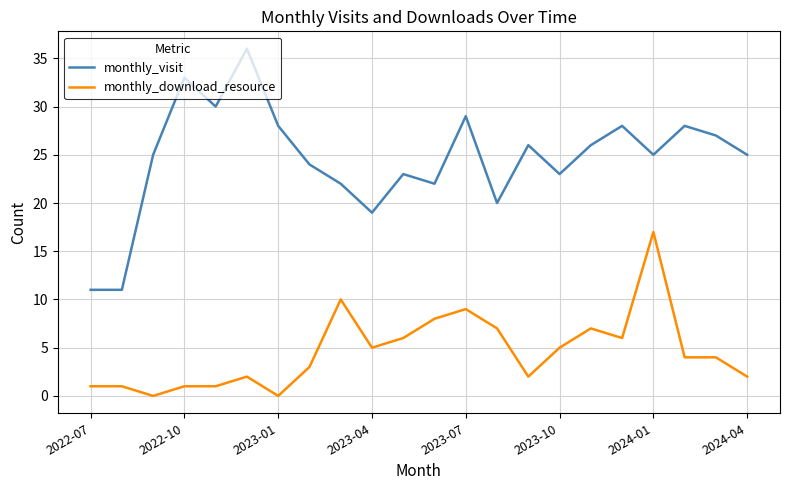

What are all the series names shown in the legend?

monthly_visit, monthly_download_resource